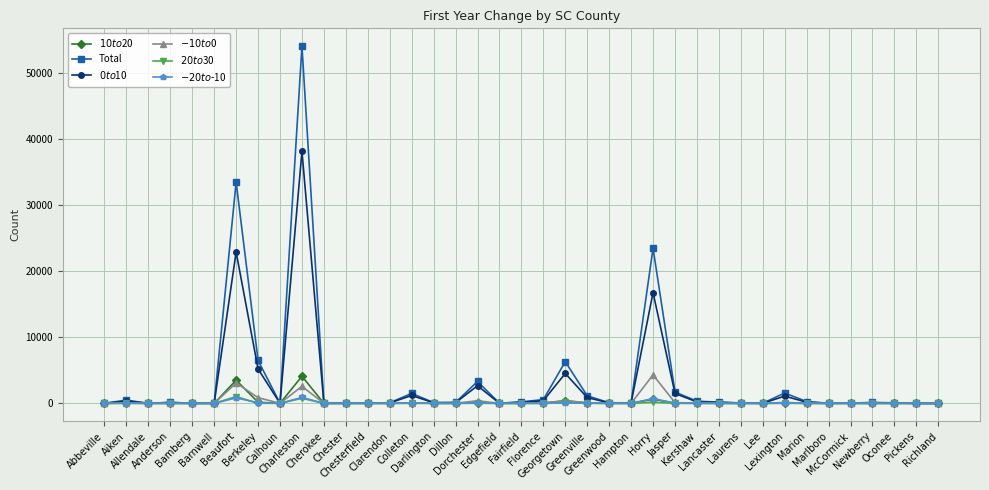

What is the maximum value shown in the chart?

54122